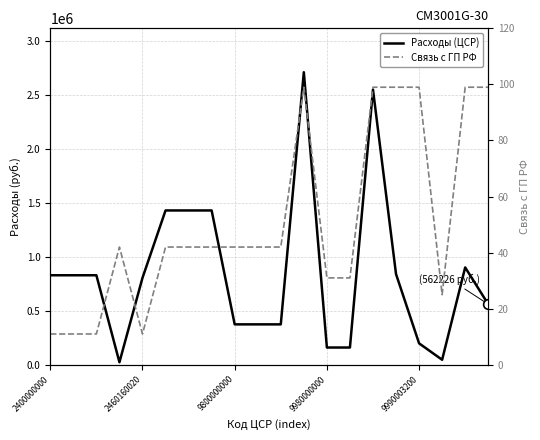

How many data points in Расходы (ЦСР) are less than 830500?

10